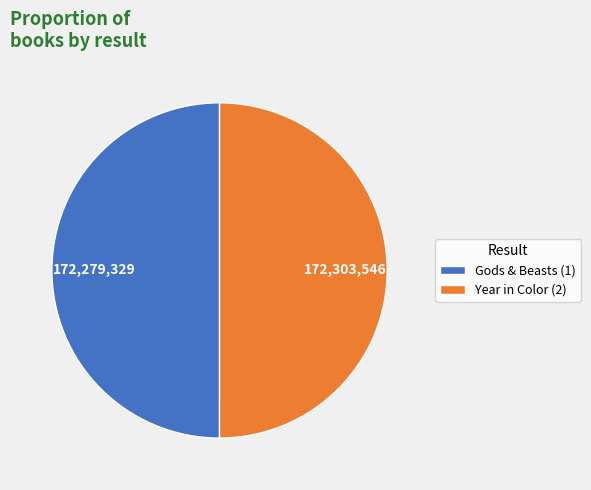

Is it true that Gods & Beasts (1) is 61% of the pie?

False